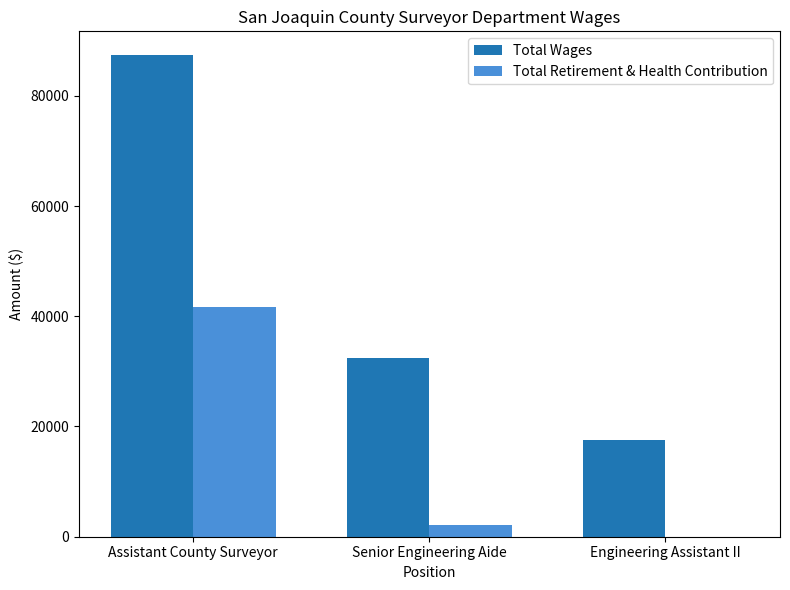

The Total Retirement & Health Contribution series shows 41714 at Assistant County Surveyor. True or false?

True